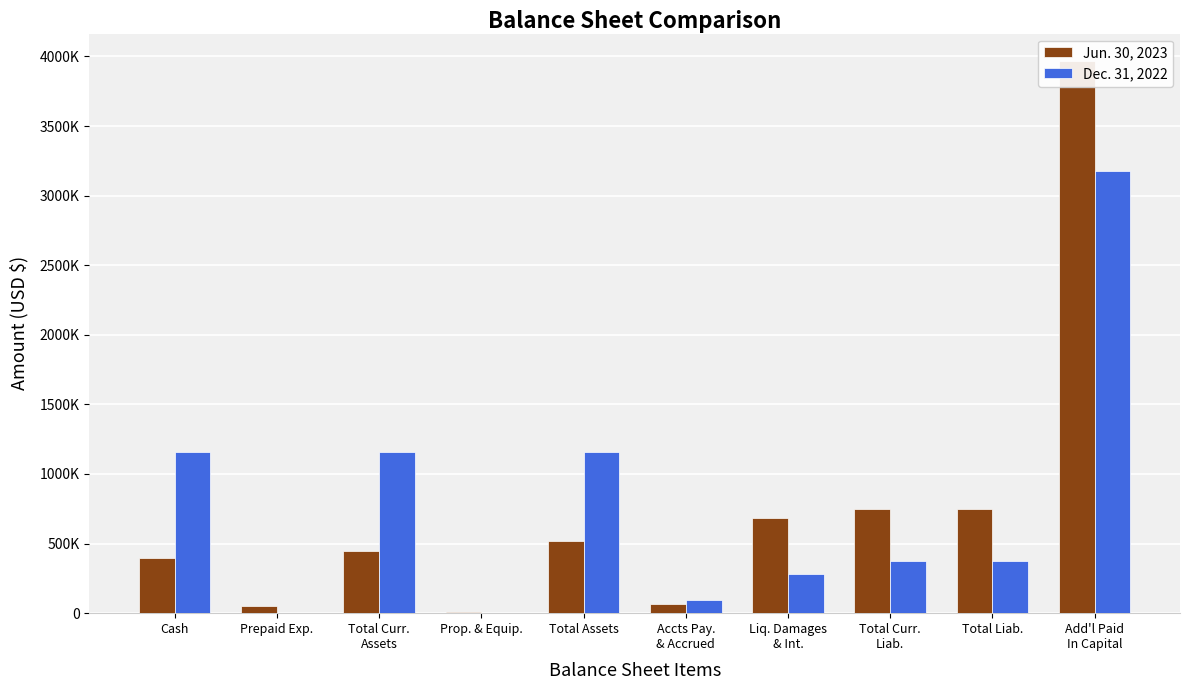

Reading left to right, transcribe all the data shown in this chart.

Jun. 30, 2023: 393143	53538	446681	6366	519381	64146	685064	749210	749210	3966044
Dec. 31, 2022: 1155343	2903	1158246	2553	1160799	91359	282916	374275	374275	3179913